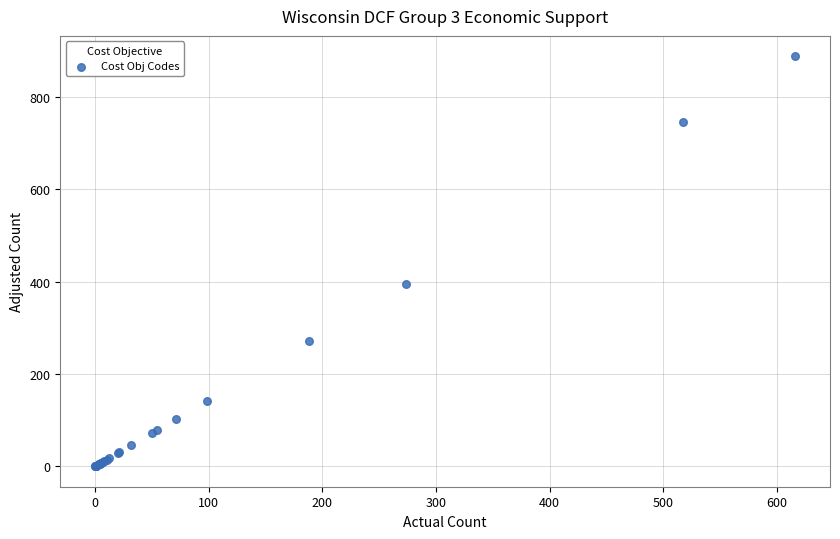

What Y value in the scatter plot is closest to 444?

394.6